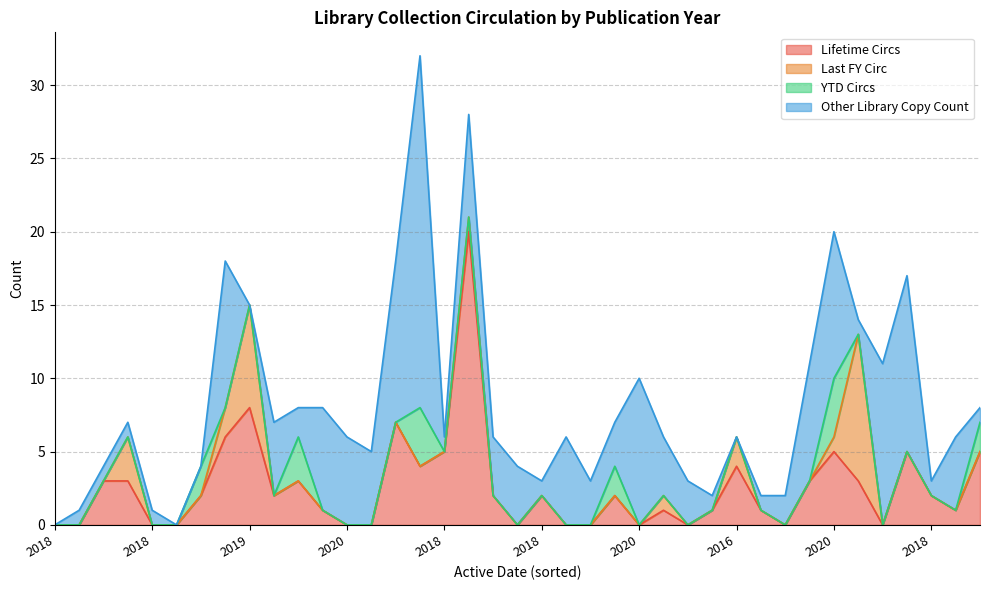

True or false: YTD Circs and Lifetime Circs intersect in this chart.

False